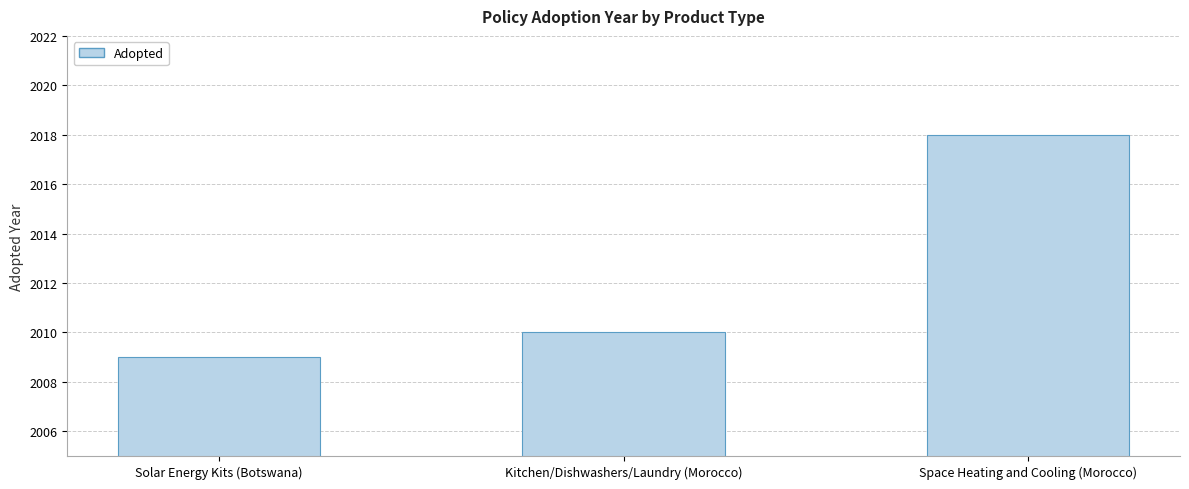

How many values are between 2009 and 2018?

3